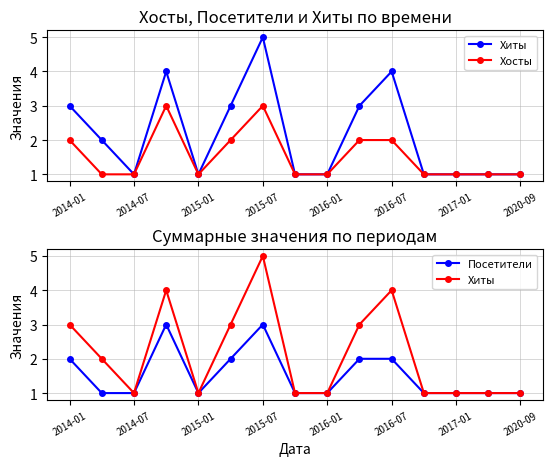

Is this an area chart (filled region under the line)?

No